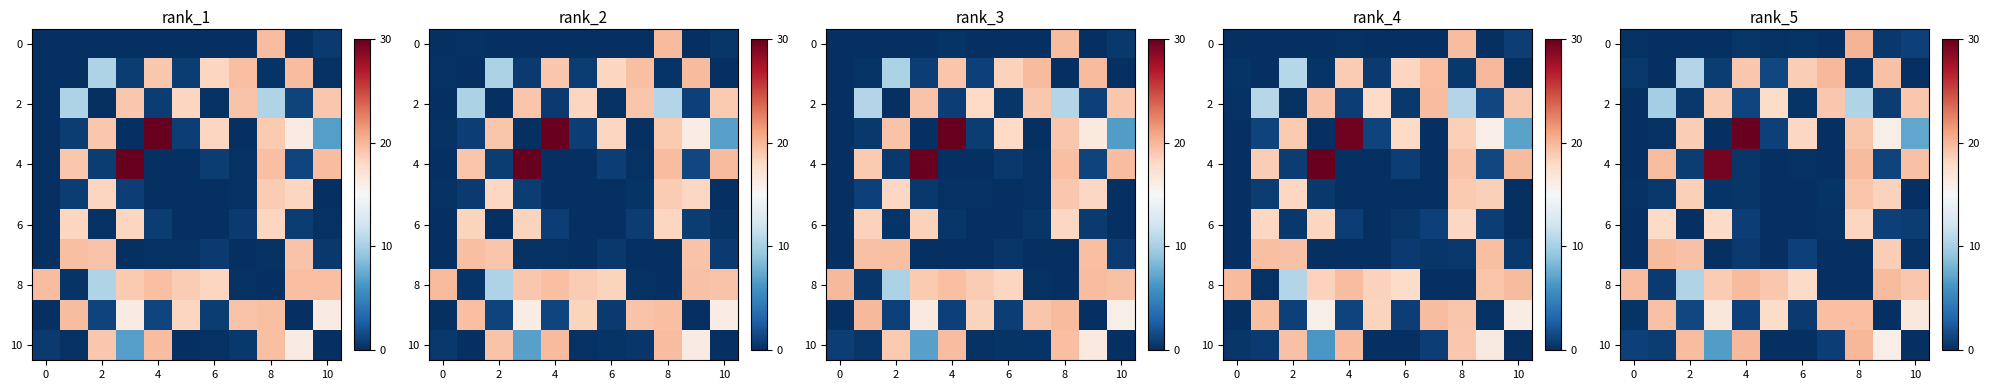

What is the average value of the row_8 series?

13.2